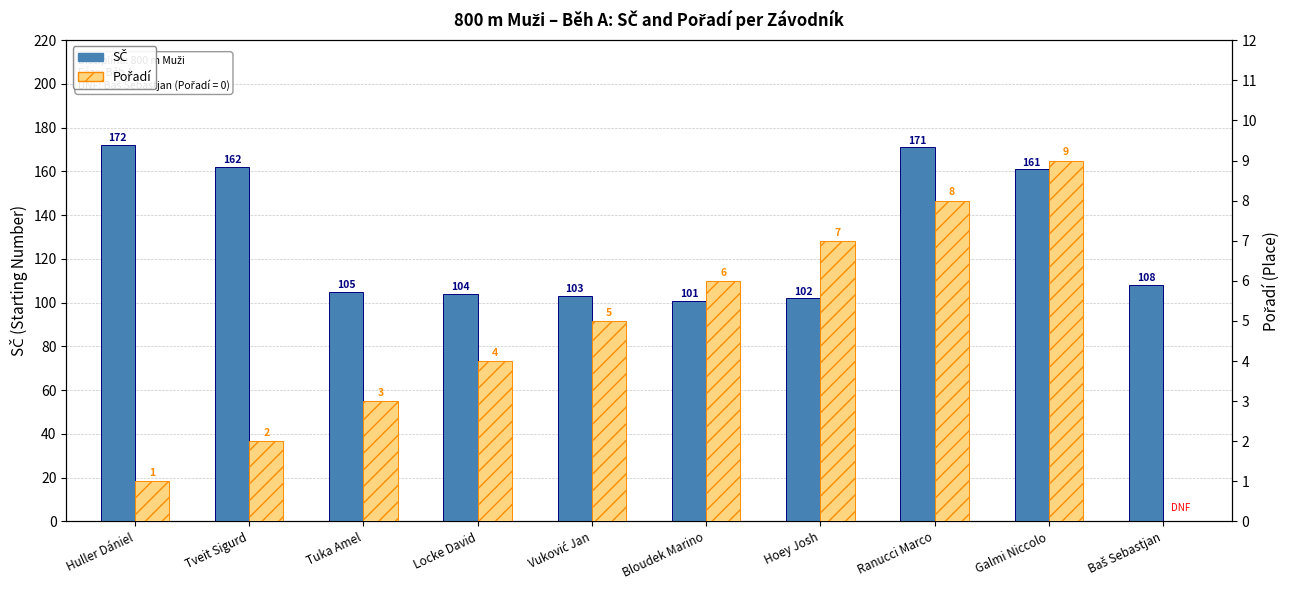

At which label does SČ first exceed 108?

Huller Dániel